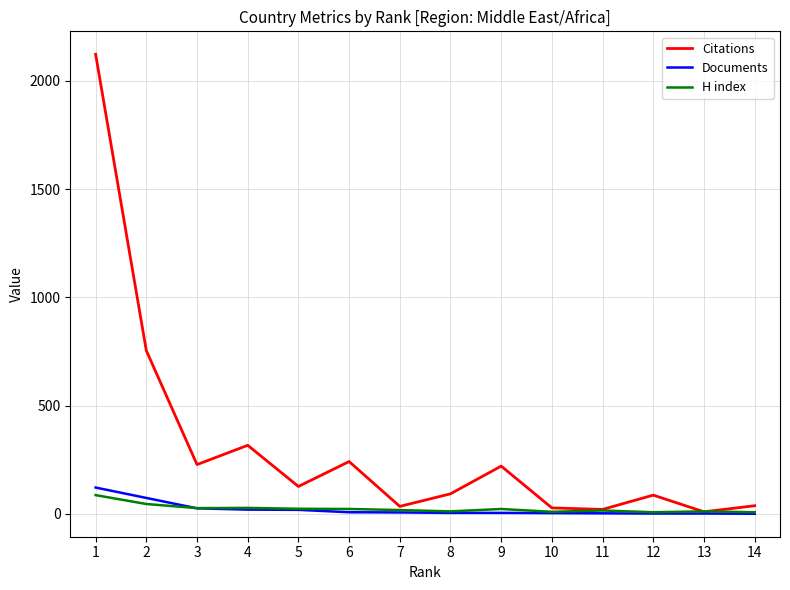

True or false: H index has a value of 87 at 1.

True